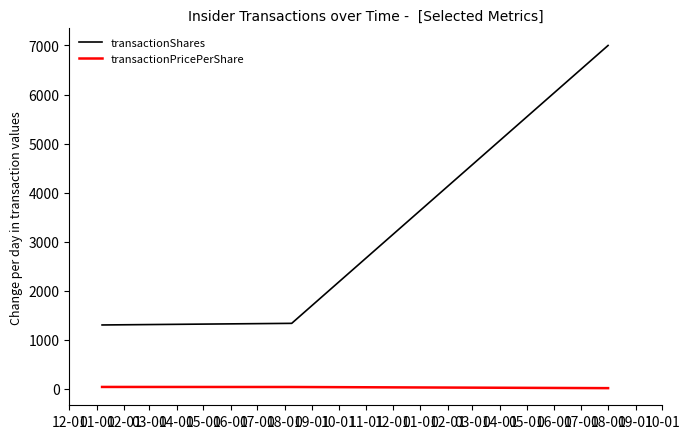

How many lines are shown in the chart?

2